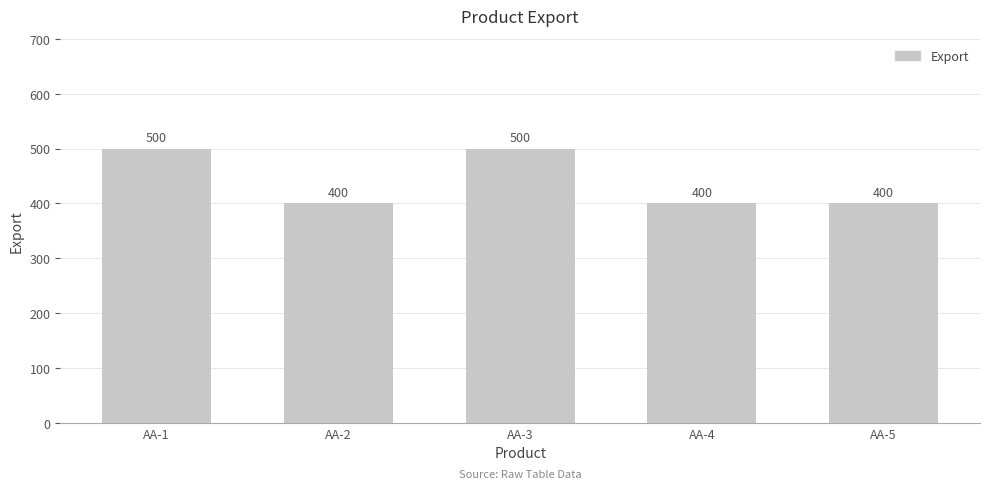

Which has a higher value, AA-2 or AA-1?

AA-1